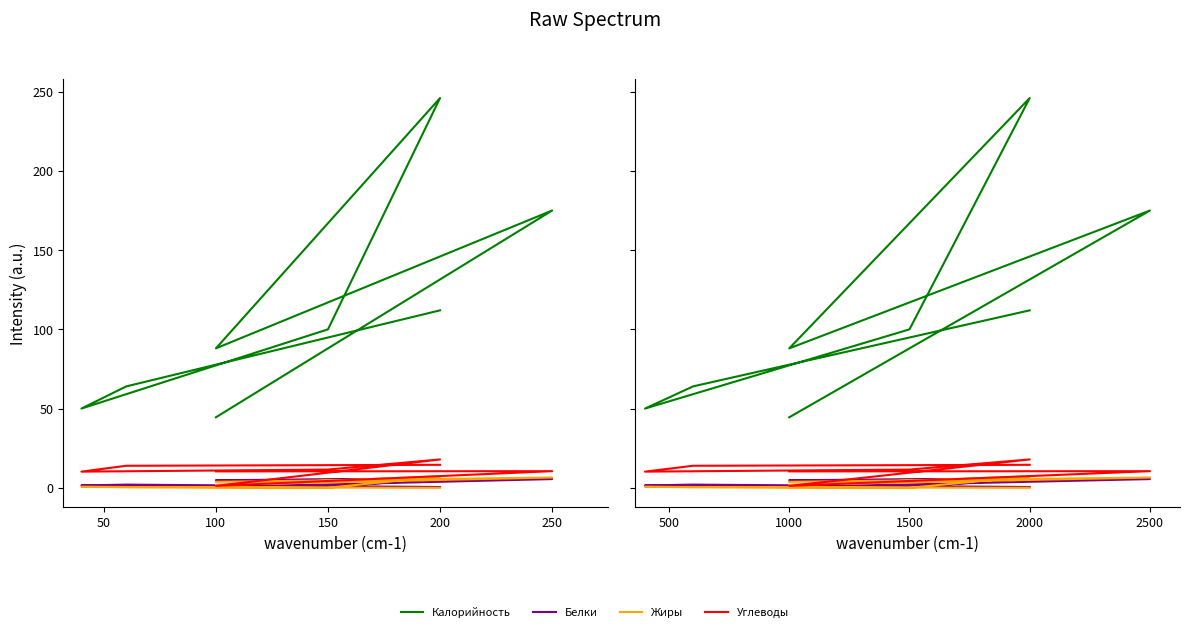

Reading left to right, transcribe all the data shown in this chart.

Калорийность: 44.5	175.0	88.0	246.0	100.0	50.0	64.0	112.0
Белки: 0.4	5.5	4.8	5.8	0.4	1.5	2.0	0.5
Жиры: 3.8	6.5	1.9	7.2	0.0	0.6	0.4	0.0
Углеводы: 10.3	10.5	1.2	17.9	11.5	10.2	13.9	14.5